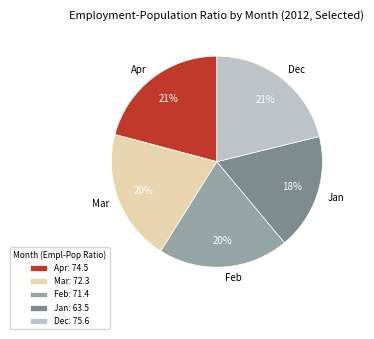

To the nearest percent, what is the difference between the Jan and Feb slice percentages?

2%